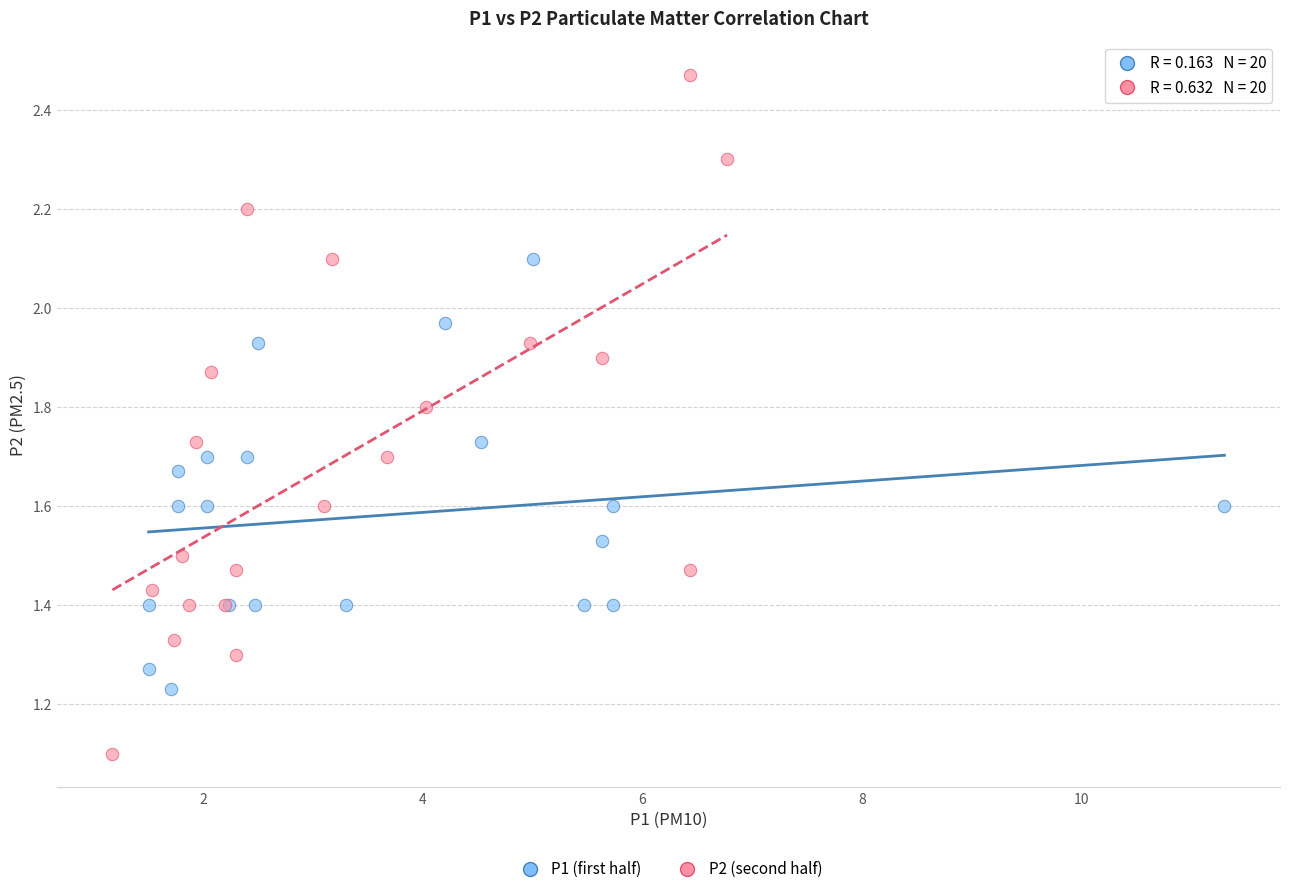

Which series reaches the maximum Y coordinate?

P2 (second half)